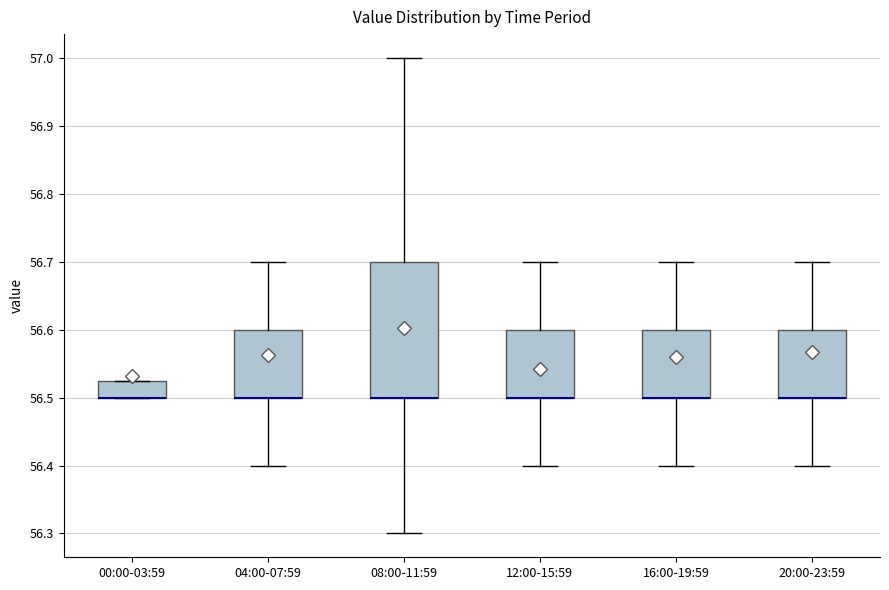

Where is the lower edge of the box for 08:00-11:59 on the y-axis? The values are not printed on the chart, so give them approximately, as read against the axis.

56.50